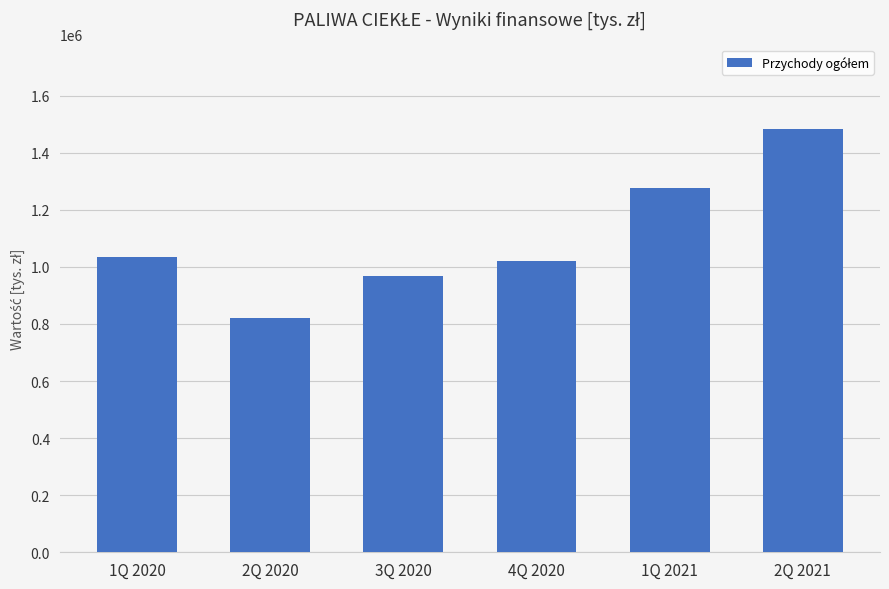

What is the change in value from 1Q 2021 to 2Q 2021?

+207908